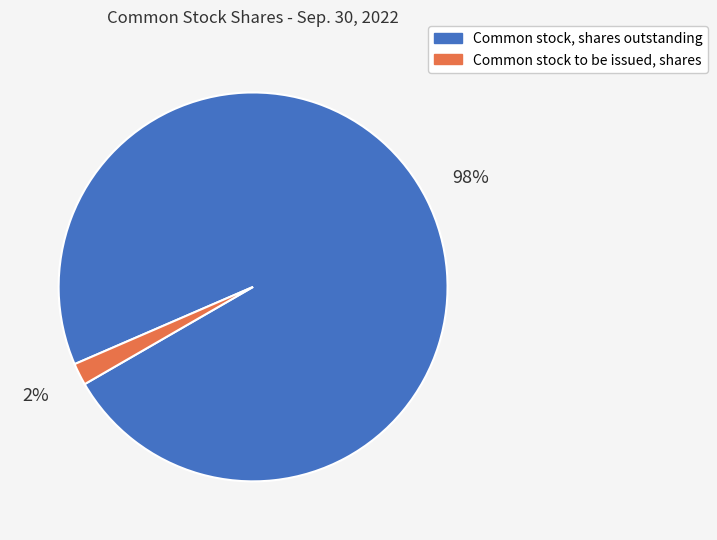

To the nearest percent, what percentage of the pie is Common stock to be issued, shares?

2%